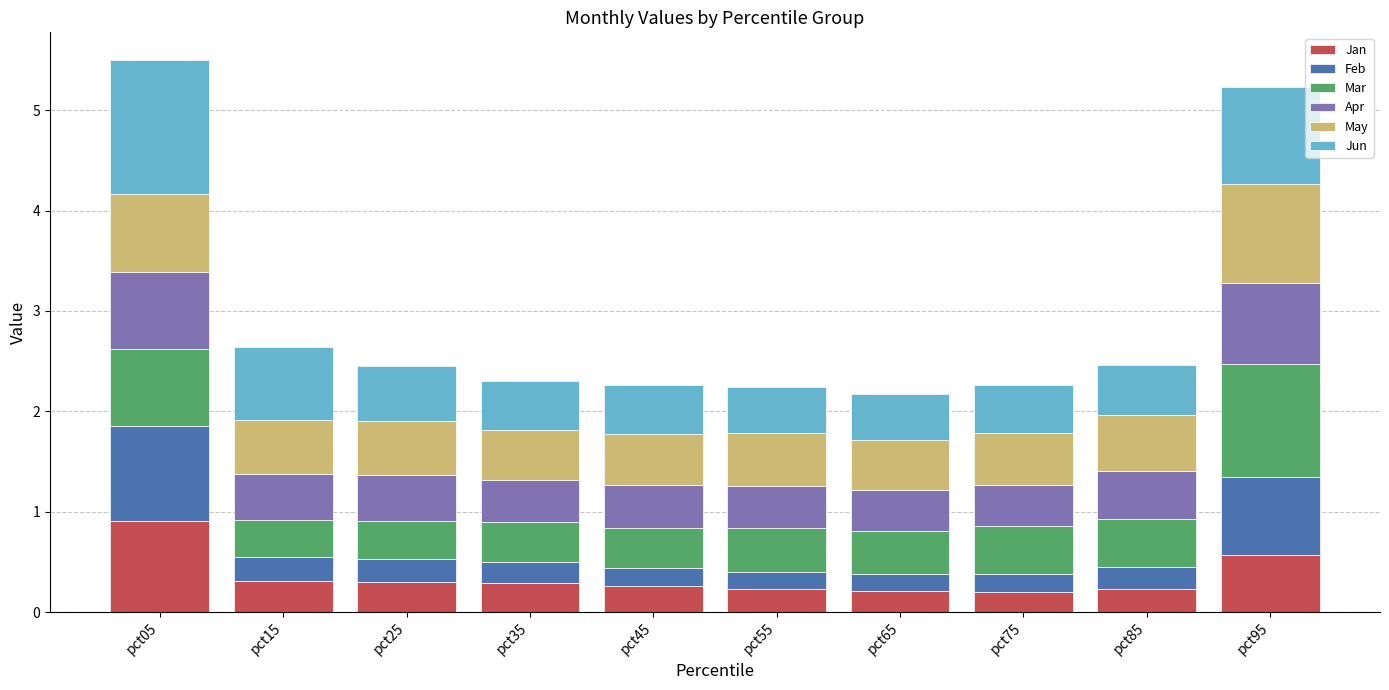

Which category has the highest value in the Jan series?

pct05